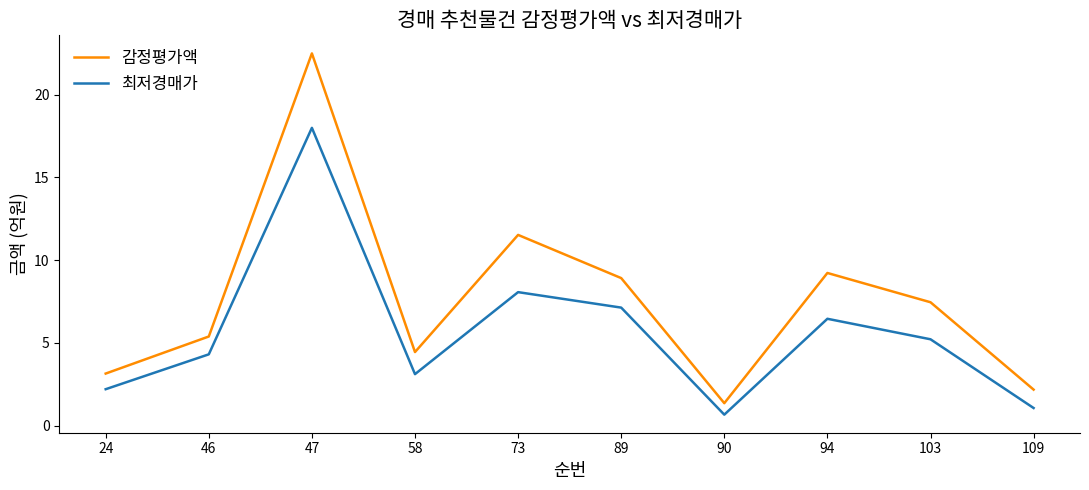

Rank the categories by 최저경매가 value from highest to lowest.

47, 73, 89, 94, 103, 46, 58, 24, 109, 90